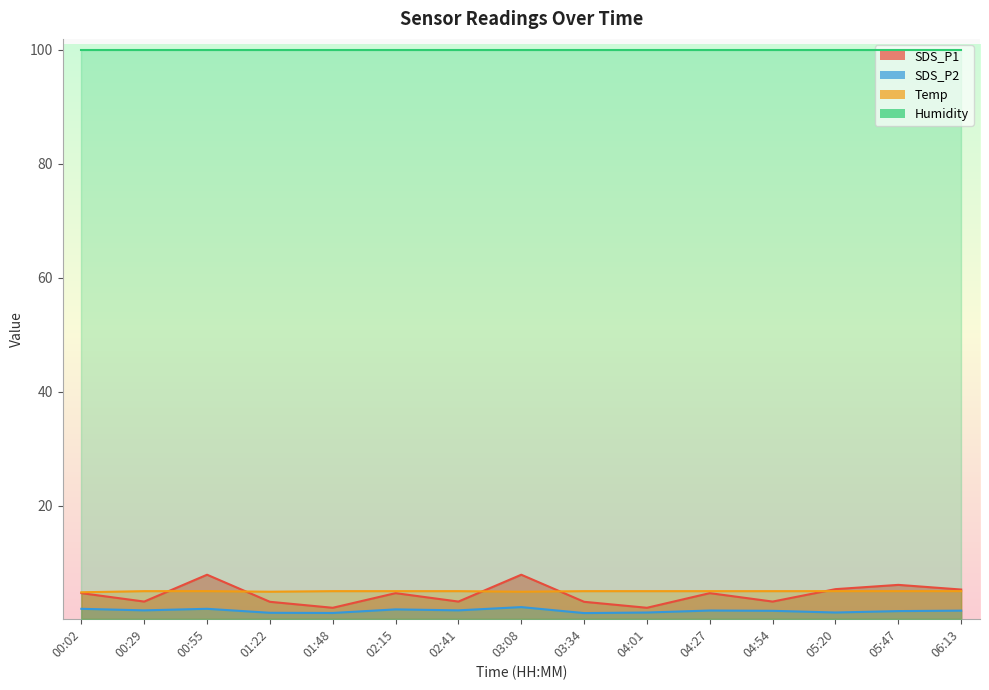

Where is Temp nearest to the value 4?

00:02